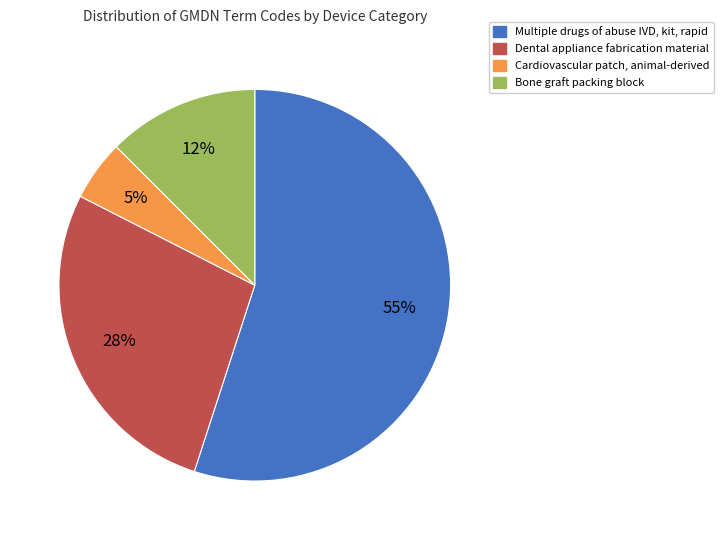

Is it true that Dental appliance fabrication material is 27% of the pie?

True